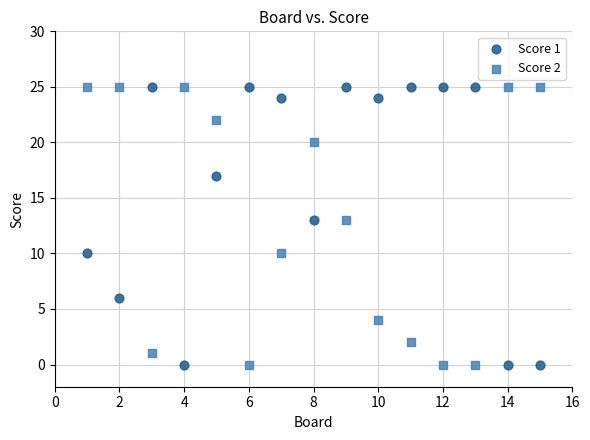

Across all data points, what is the range of Y values (max minus min)?

25